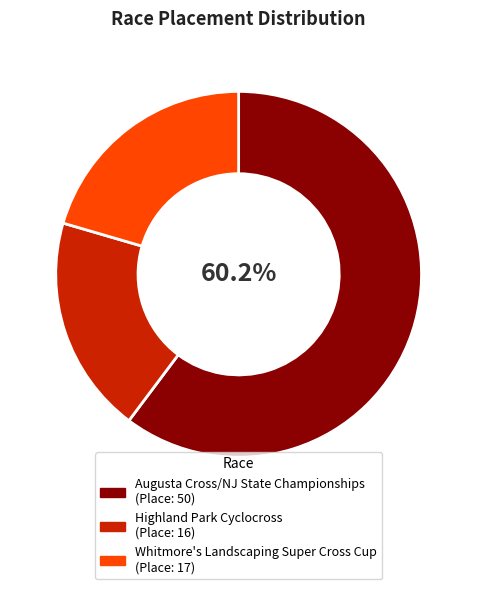

Is there any slice that represents more than half of the pie?

Yes